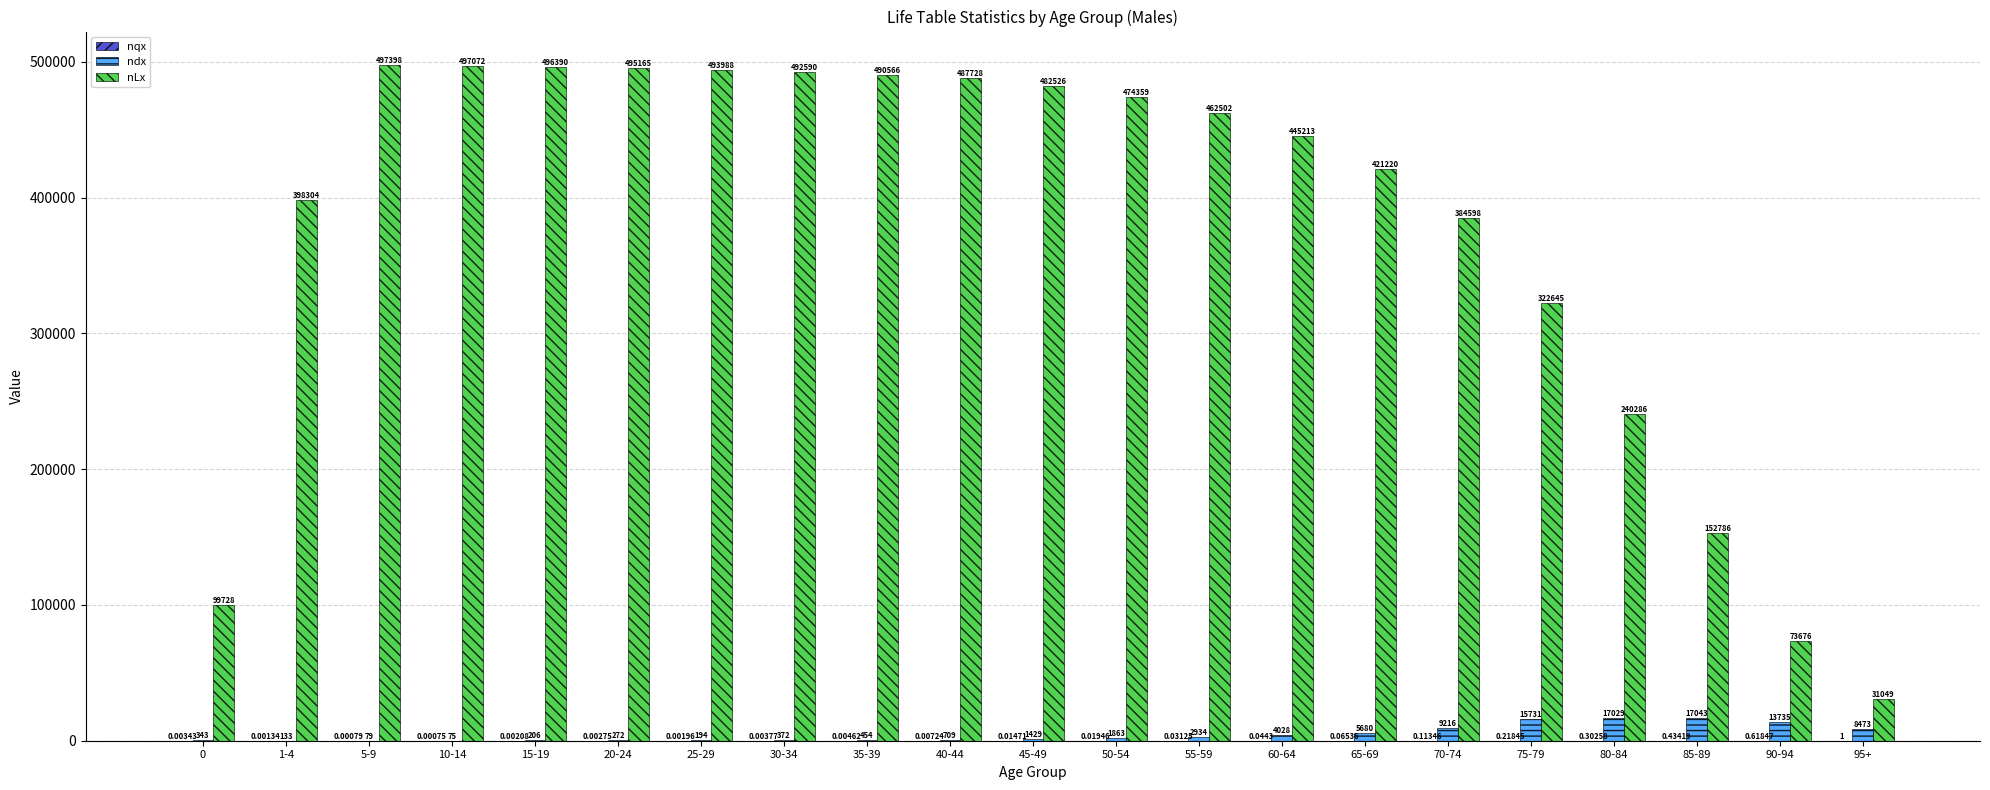

Which series changed the most between 1-4 and 95+?

nLx